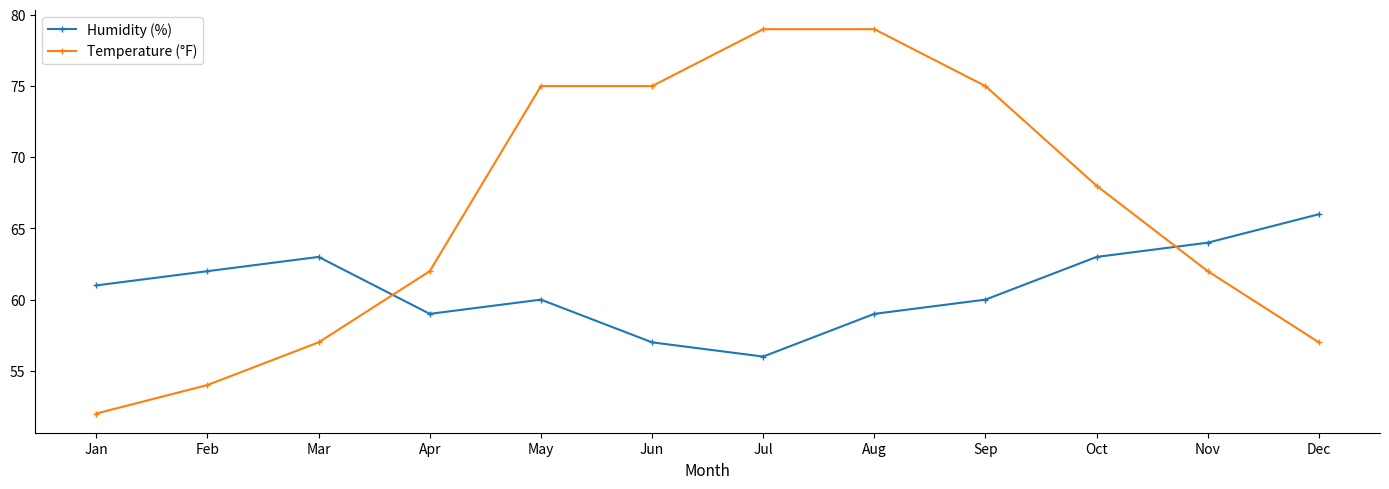

Rank the series at Jul from highest to lowest value.

Temperature (°F), Humidity (%)